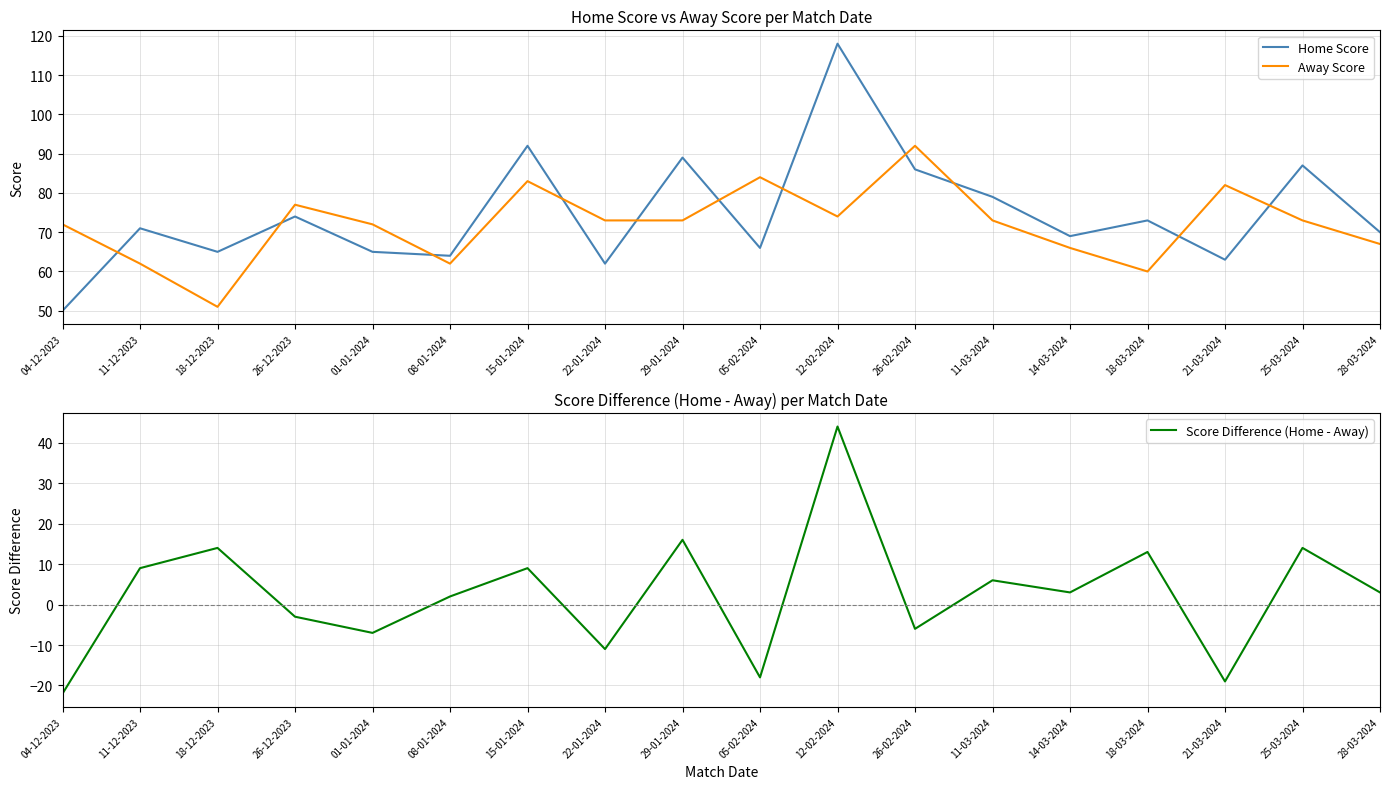

What position from the right is 04-12-2023?

18